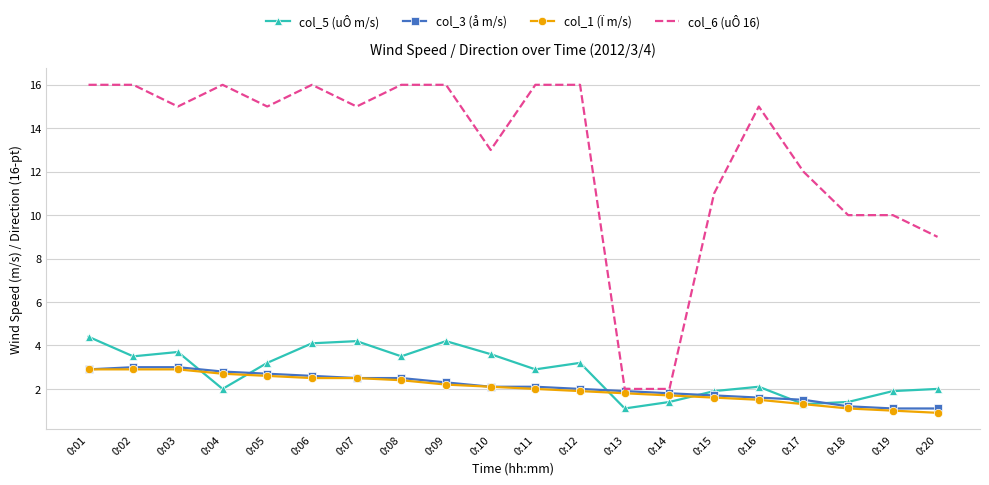

What is the highest value of the col_1 (Ï m/s) series?

2.9